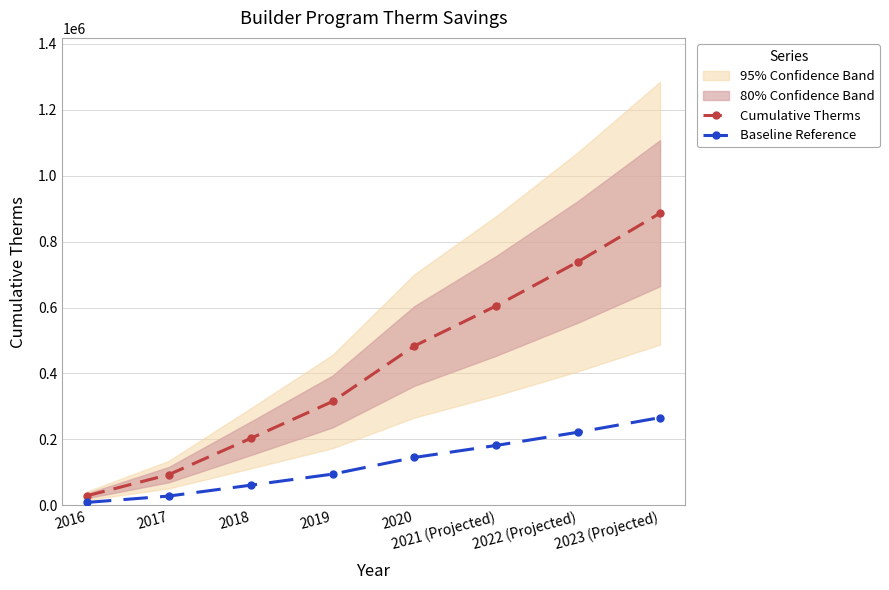

Does the chart display data point markers on the line(s)?

Yes